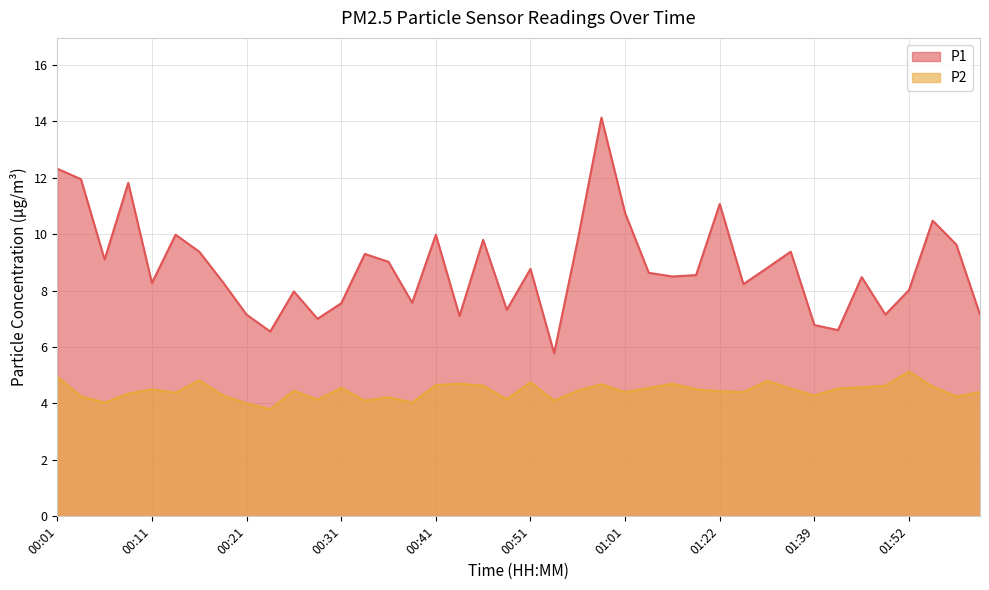

Reading left to right, what are all the values shown in this chart?

P1: 12.3	11.9	9.1	11.8	8.3	10.0	9.4	8.3	7.2	6.5	8.0	7.0	7.5	9.3	9.0	7.6	10.0	7.1	9.8	7.3	8.8	5.8	9.8	14.1	10.8	8.6	8.5	8.6	11.1	8.2	8.8	9.4	6.8	6.6	8.5	7.2	8.0	10.5	9.6	7.2
P2: 5.0	4.2	4.0	4.3	4.5	4.4	4.8	4.3	4.0	3.8	4.5	4.1	4.5	4.1	4.2	4.0	4.7	4.7	4.6	4.2	4.8	4.1	4.5	4.7	4.4	4.5	4.7	4.5	4.4	4.4	4.8	4.5	4.3	4.5	4.6	4.6	5.1	4.6	4.2	4.4